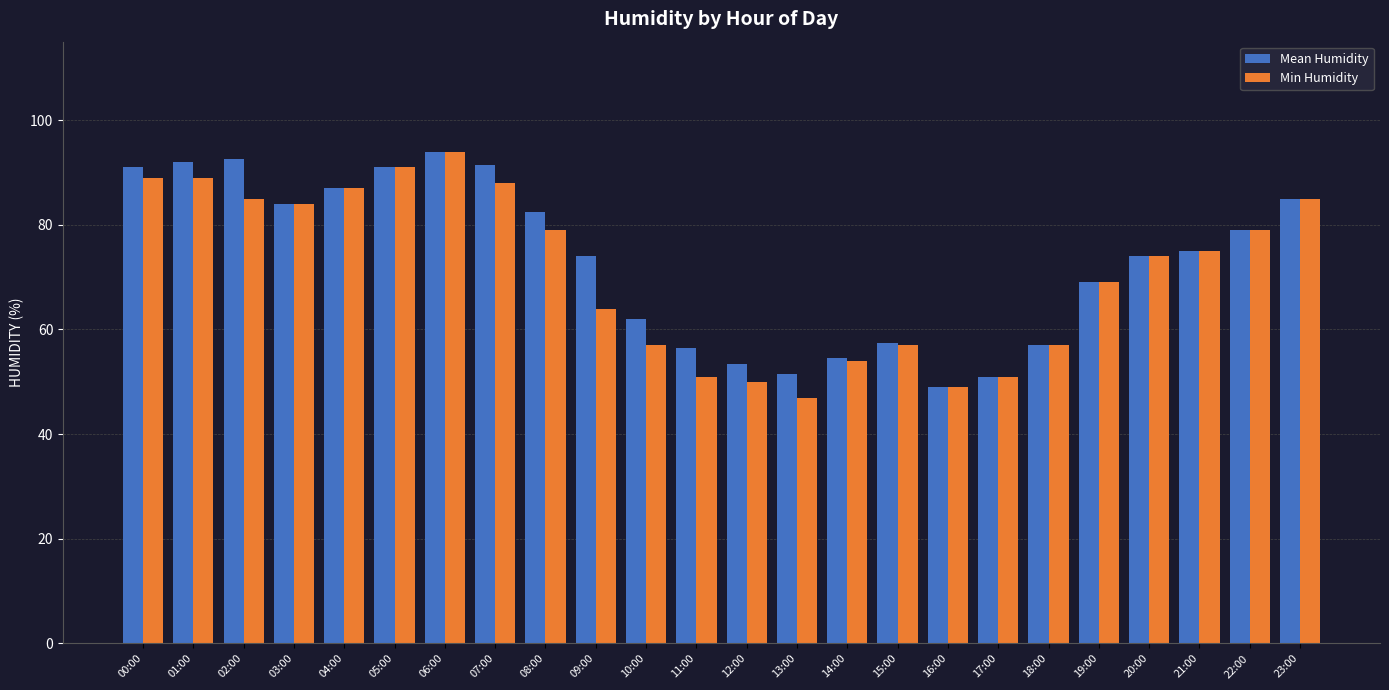

What is the total value across all series at 21:00?

150.0